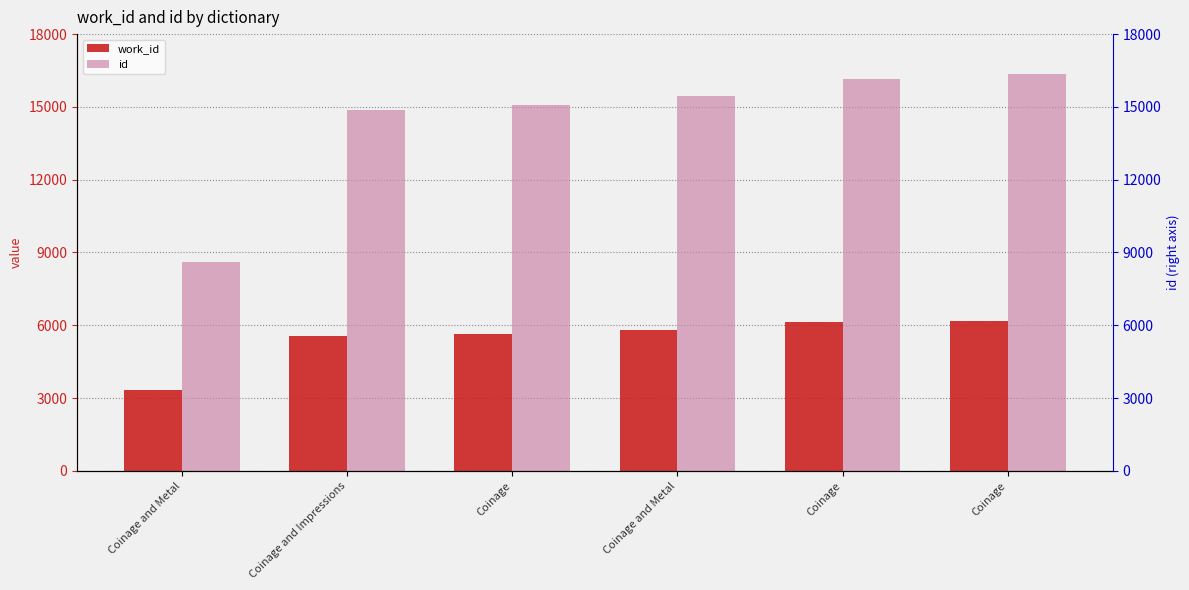

List the series in order of their overall mean, lowest first.

work_id, id